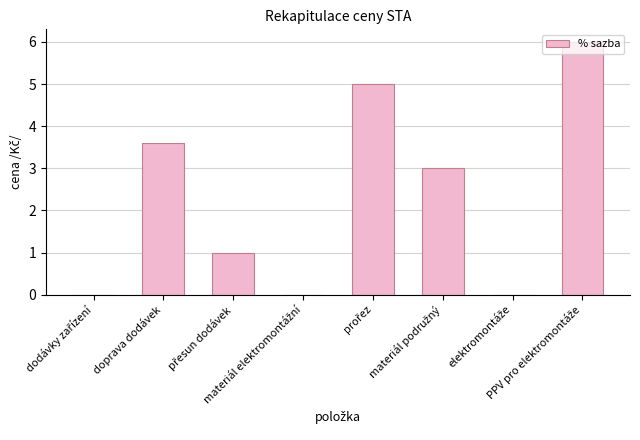

Are the bars horizontal?

No